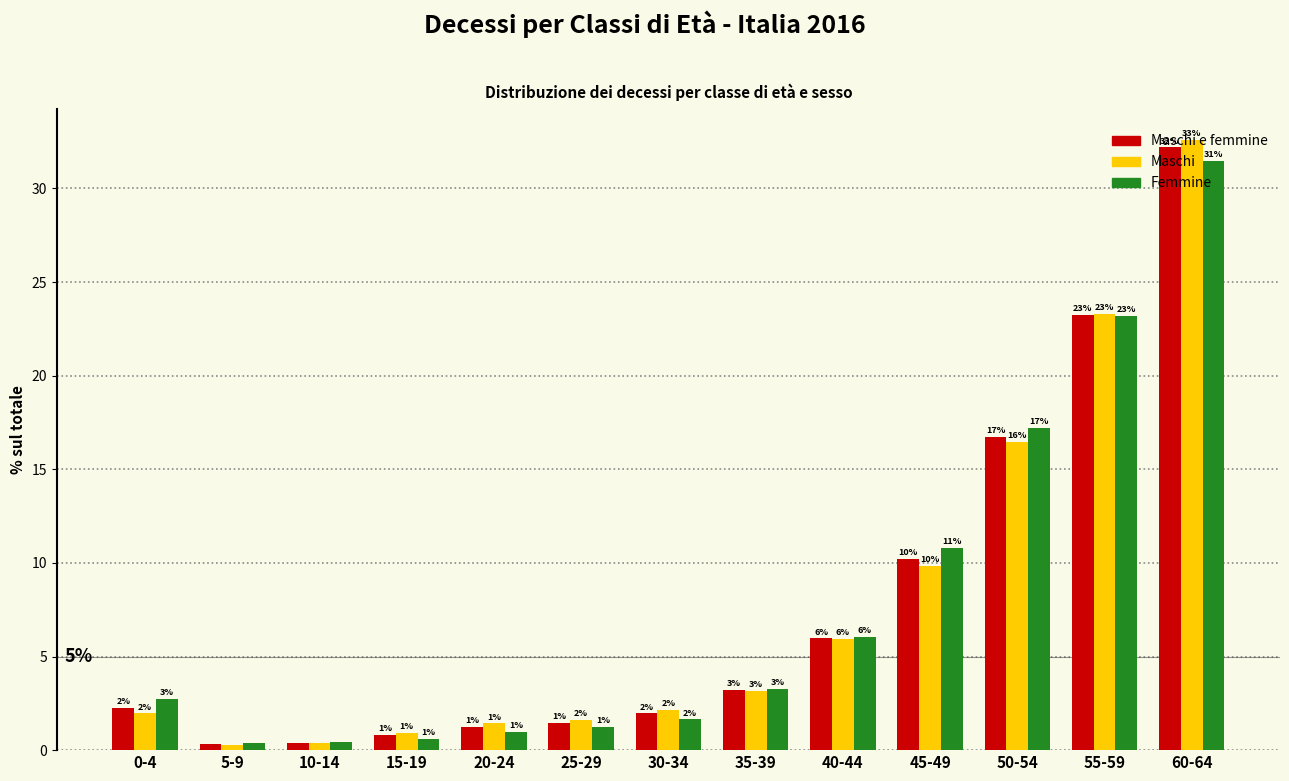

Is the value of Maschi at 25-29 greater than the value of Maschi e femmine at 20-24?

Yes